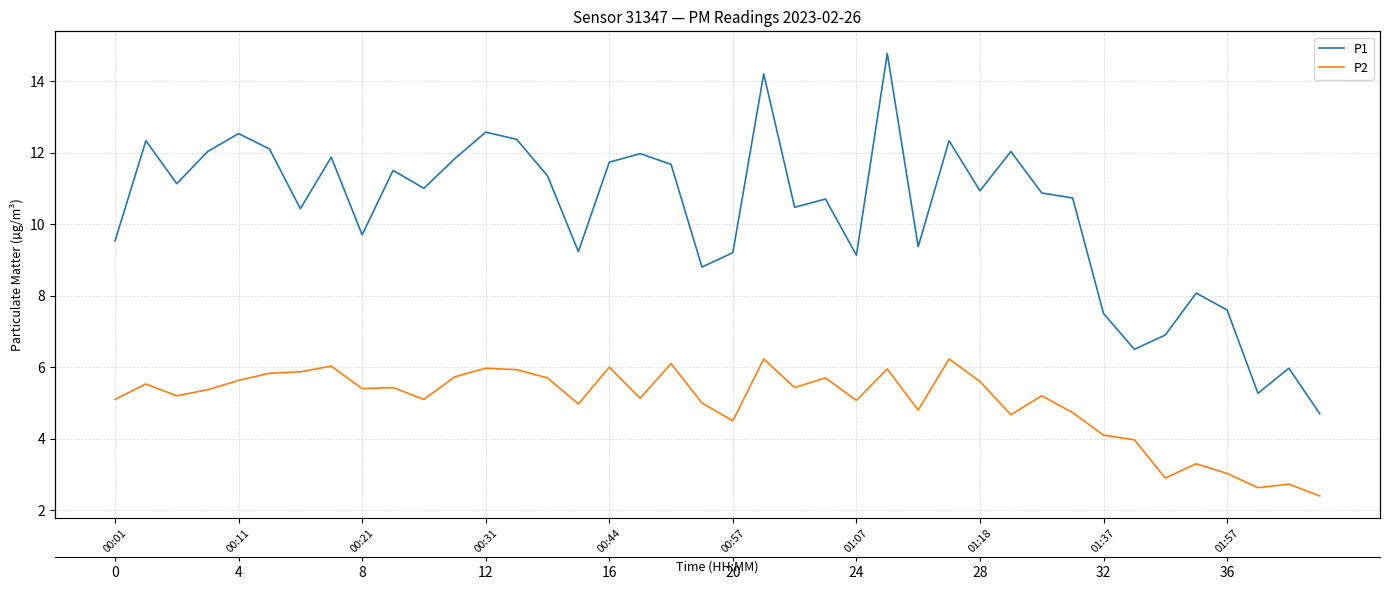

True or false: P2 has more than 1 interior local peaks.

True